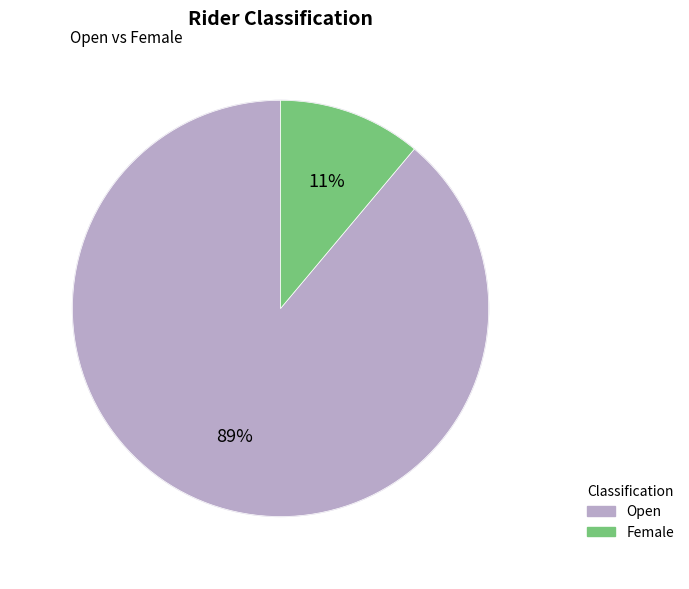

Which has a higher value, Open or Female?

Open